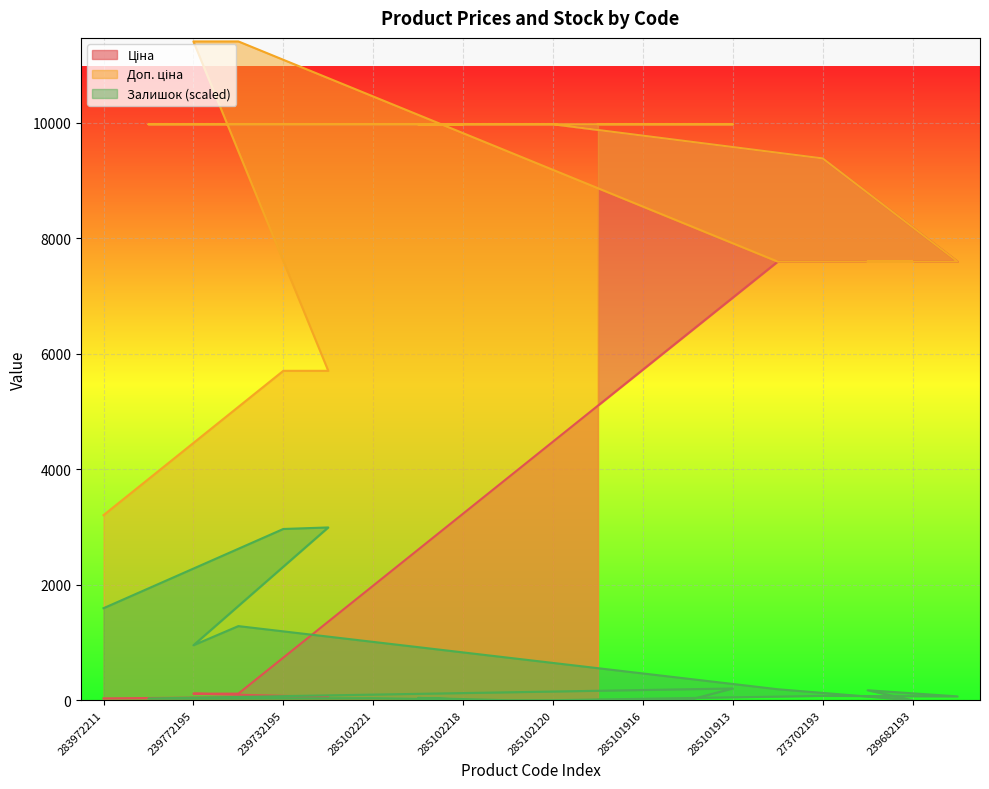

True or false: Доп. ціна and Ціна cross at least once.

False